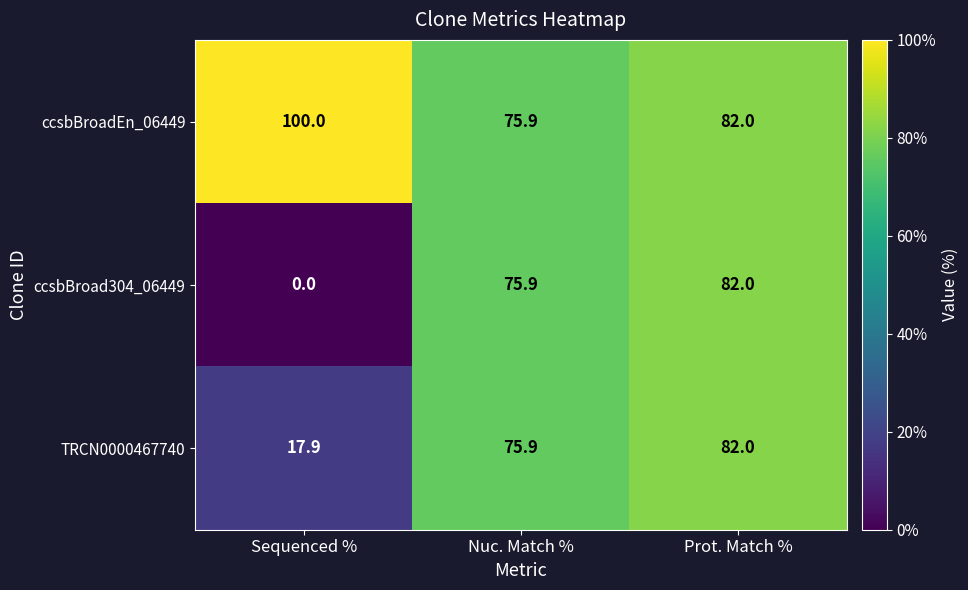

True or false: ccsbBroadEn_06449 has a value of 100.0 at Sequenced %.

True